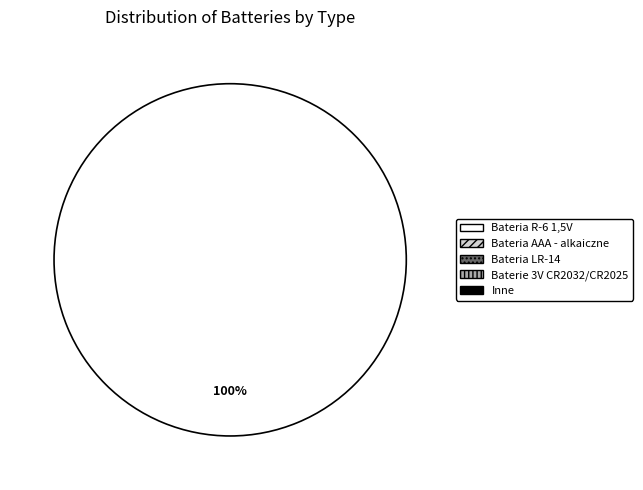

Is there a majority slice in this chart?

Yes